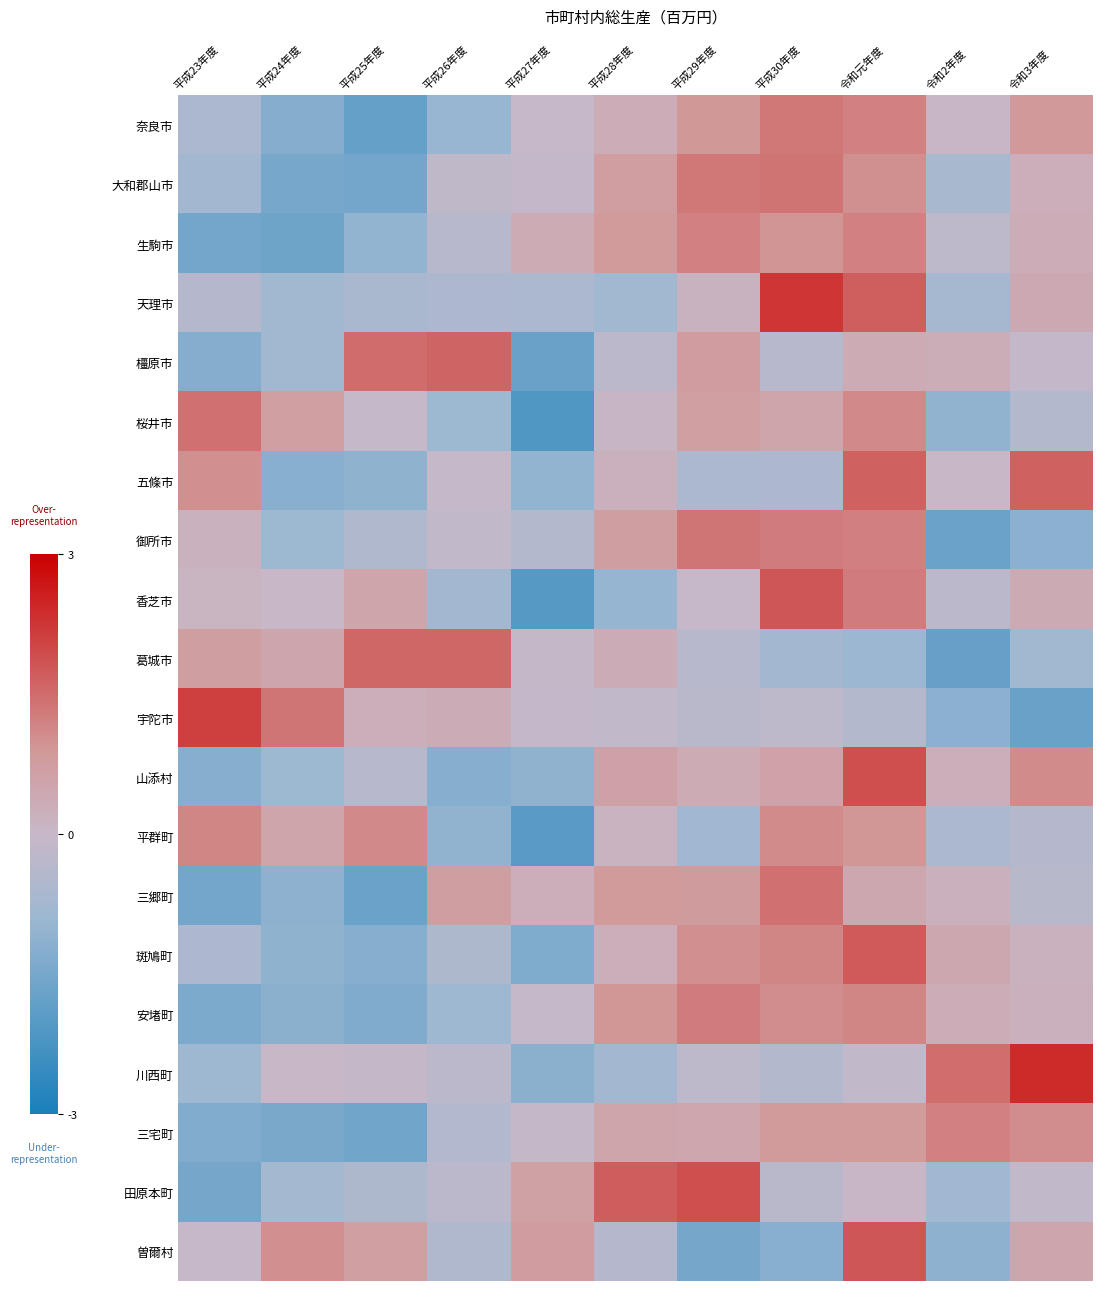

What is the smallest value displayed?

-2.1